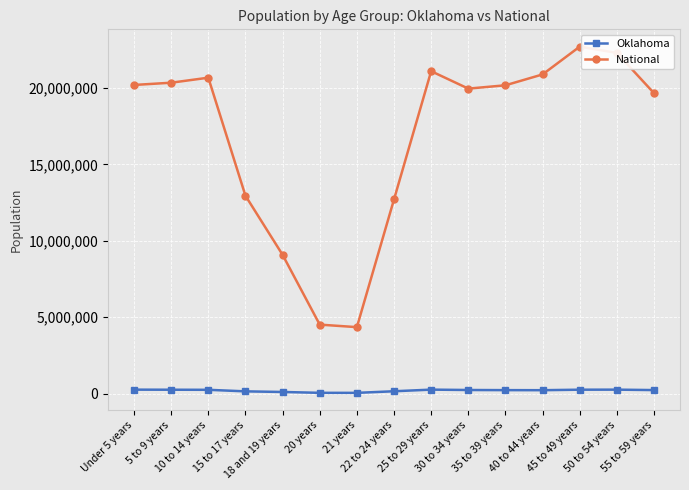

What are all the series names shown in the legend?

Oklahoma, National